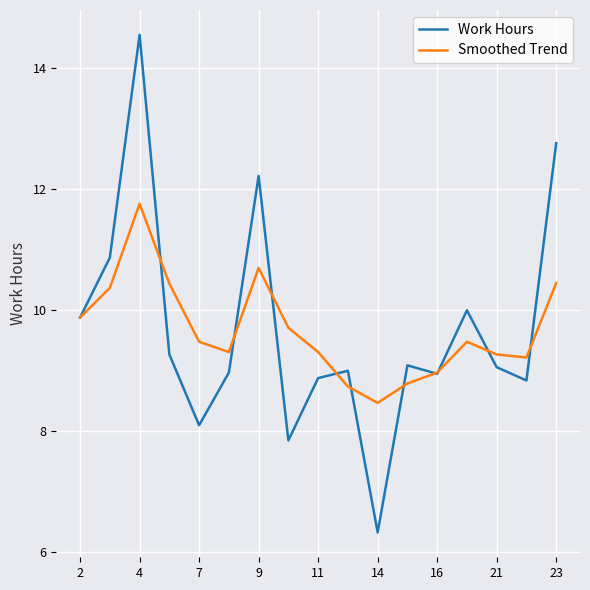

List the series in order of their peak value, lowest first.

Smoothed Trend, Work Hours